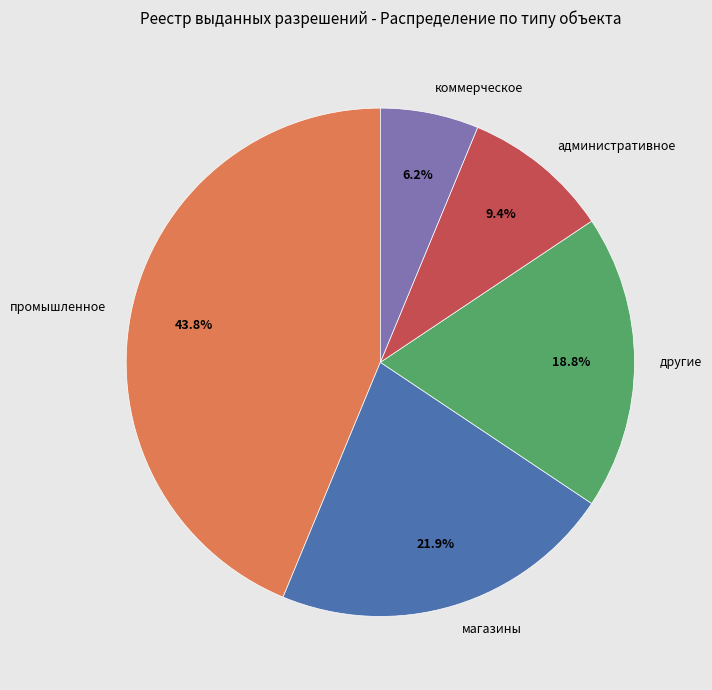

What is the smallest slice in the pie chart?

коммерческое